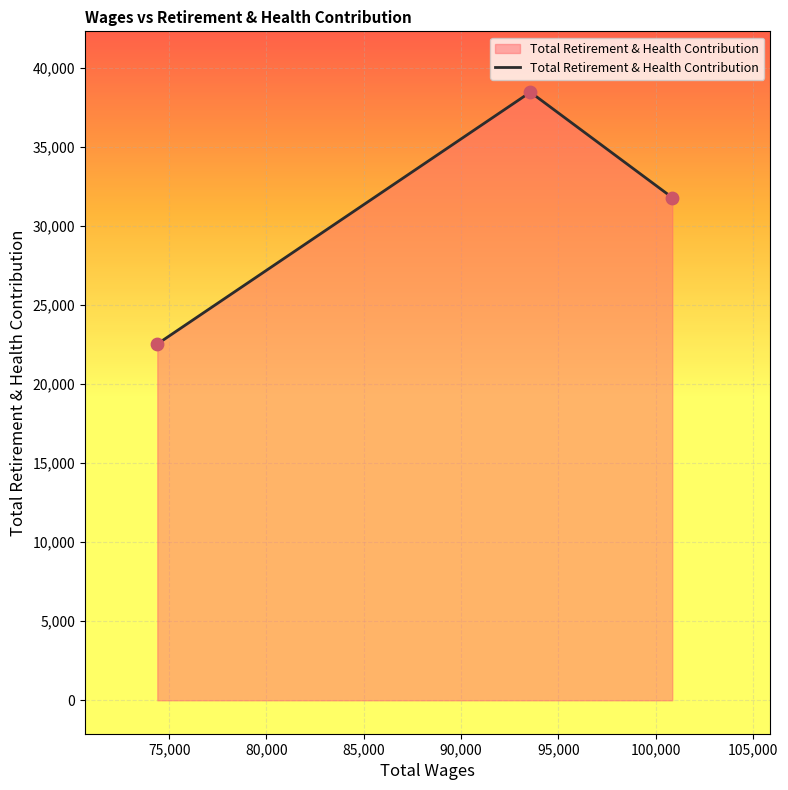

What is the minimum value shown in the chart?

22534